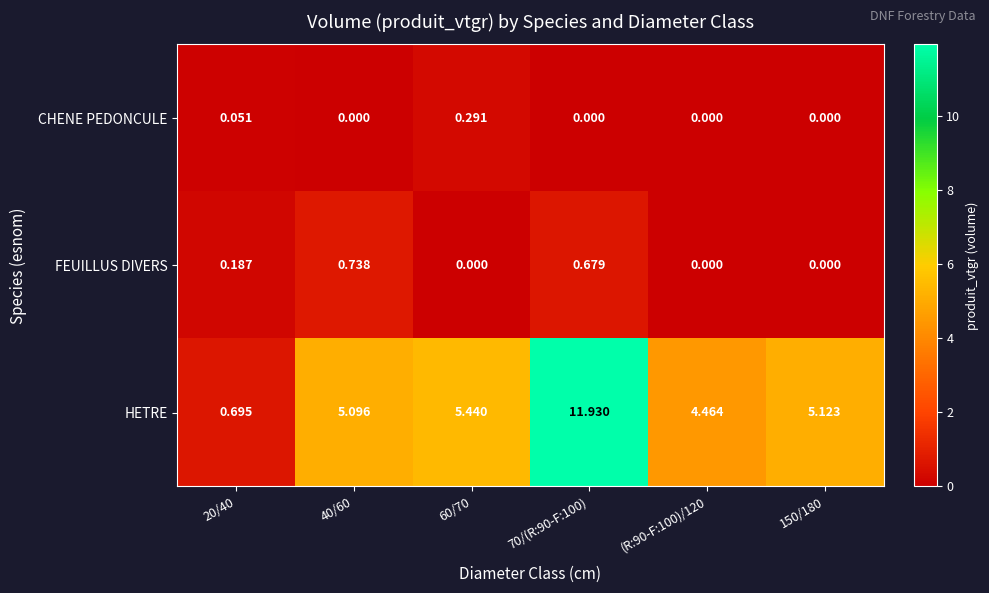

At how many categories does at least one series exceed 5?

4